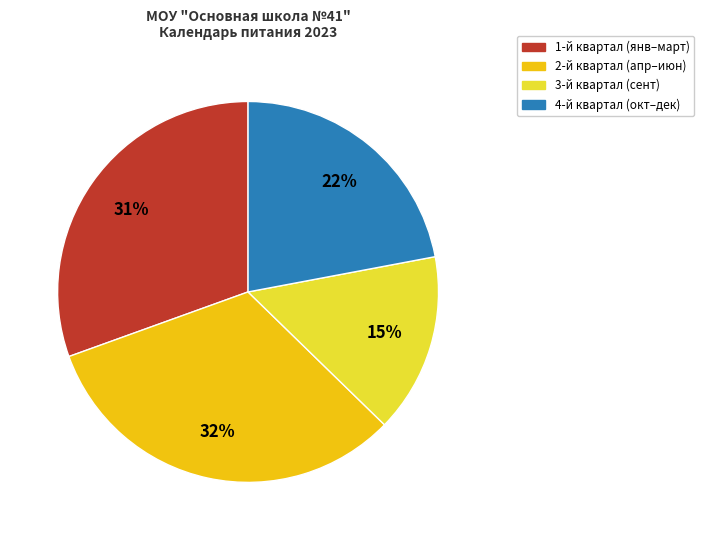

To the nearest percent, what is the average slice percentage?

25%